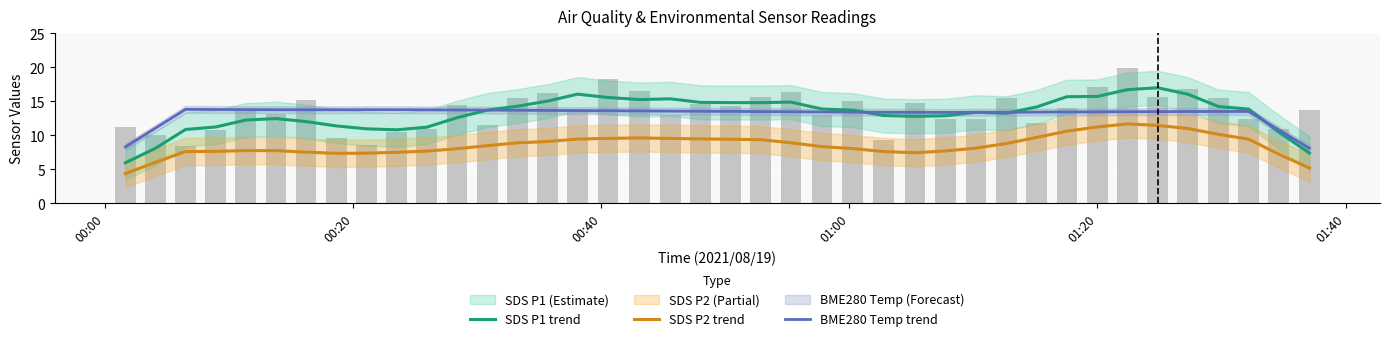

Count the number of categories in the chart.

40